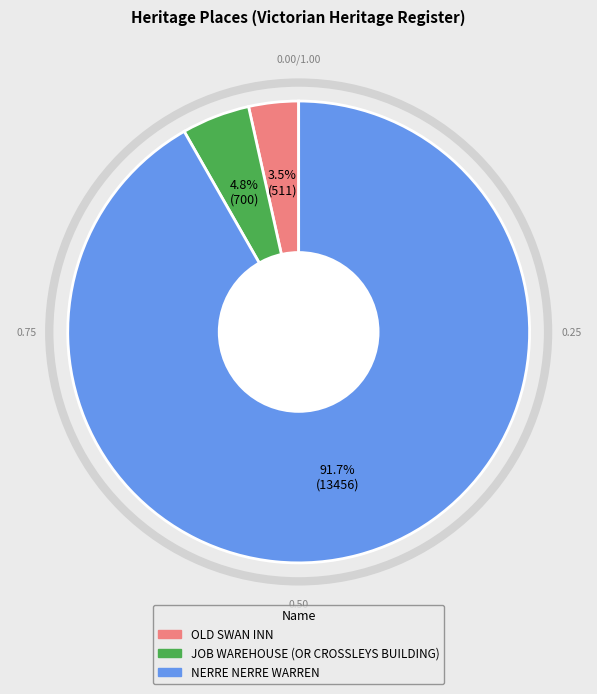

Between NERRE NERRE WARREN and JOB WAREHOUSE (OR CROSSLEYS BUILDING), which is larger?

NERRE NERRE WARREN